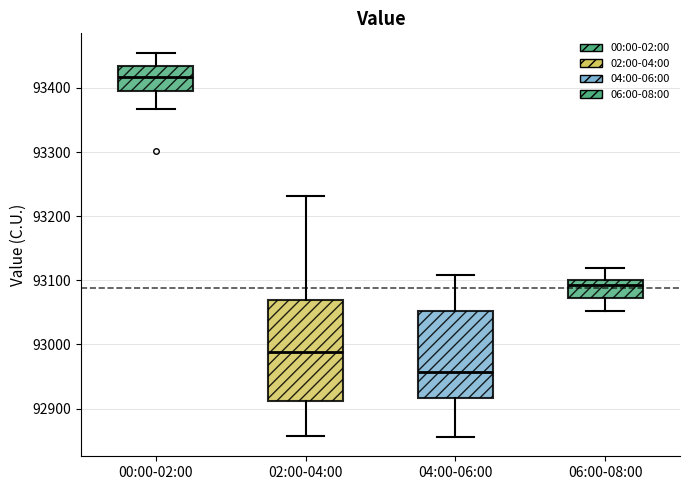

Comparing the boxes themselves (not the whiskers), which one is the tallest?

02:00-04:00